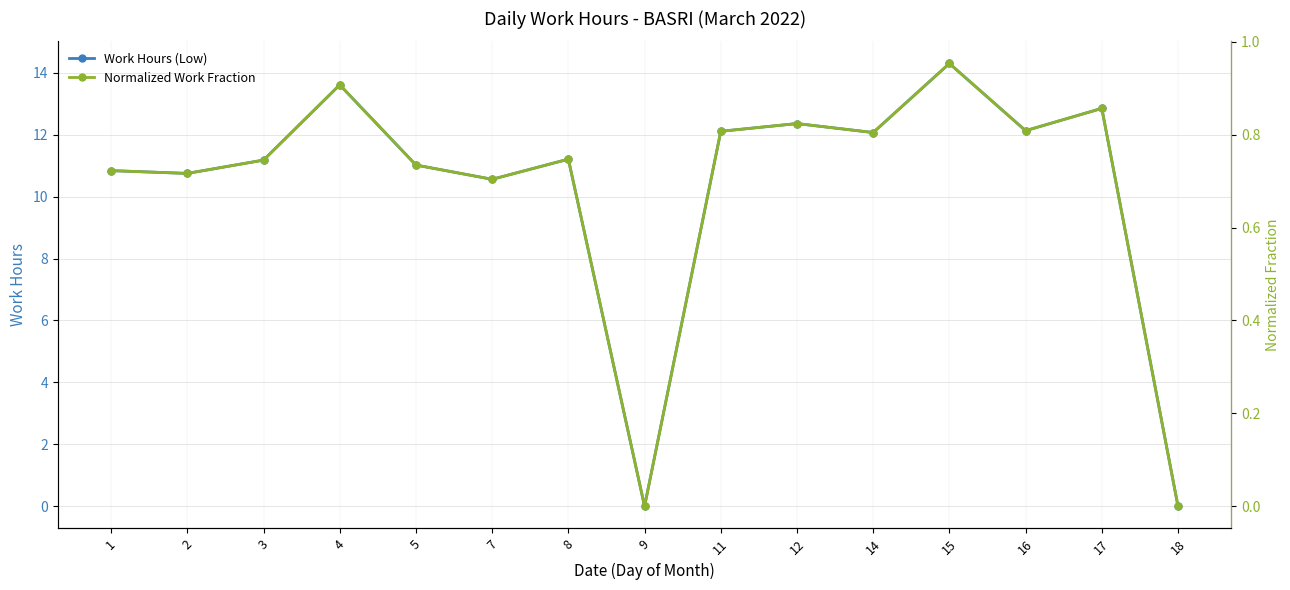

What is the total value across all series at 12?

13.2